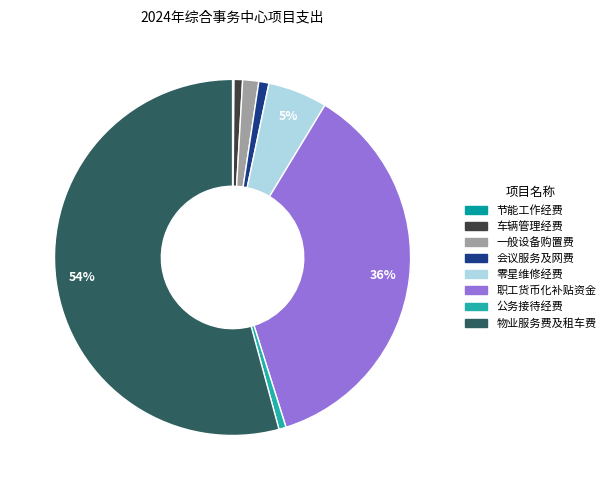

True or false: 车辆管理经费 accounts for 1% of the total.

True